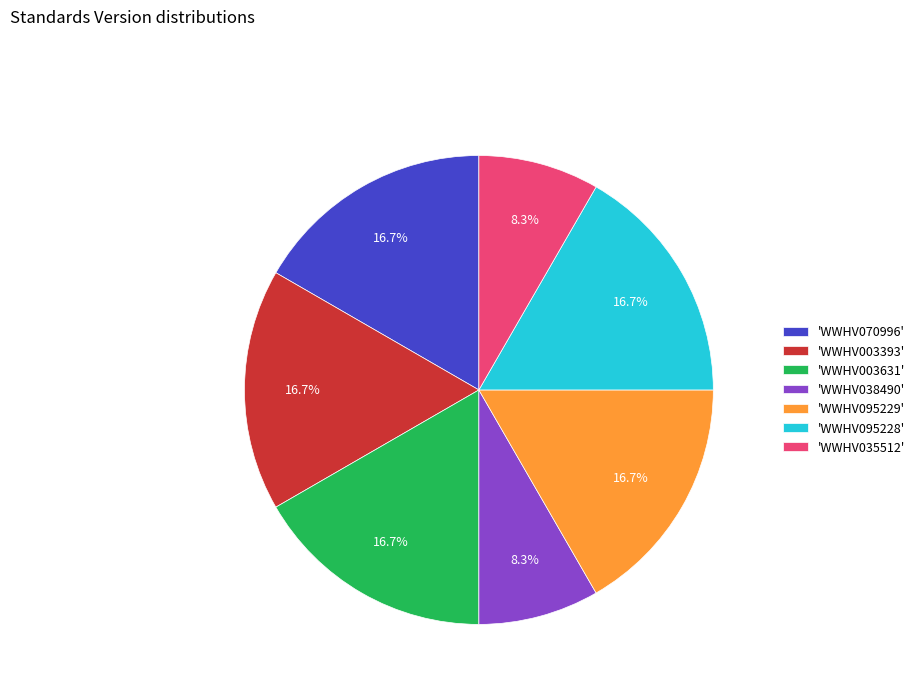

How many slices are in this pie chart?

7